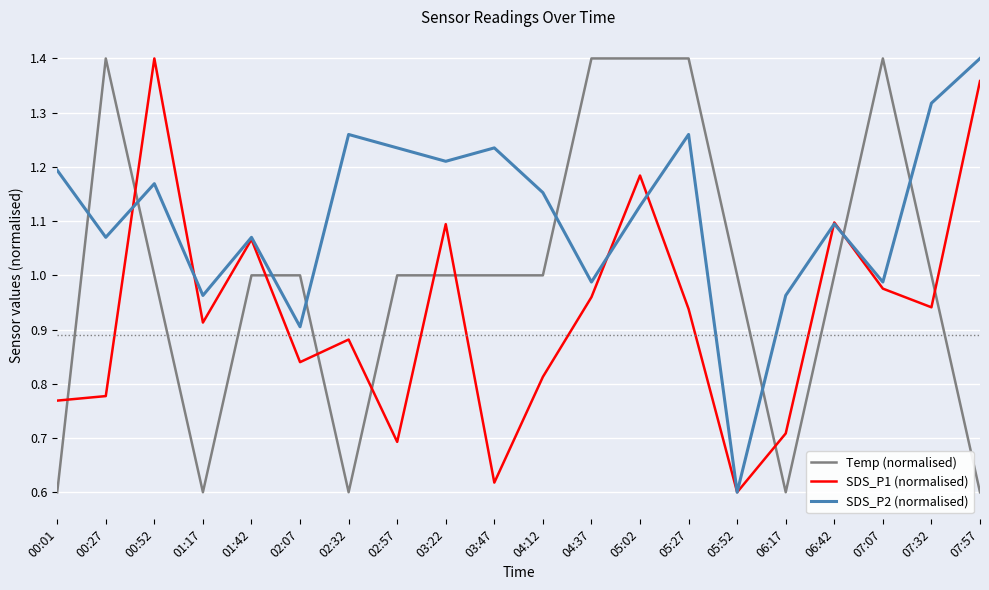

At which category is the sum across all series the highest?

05:02